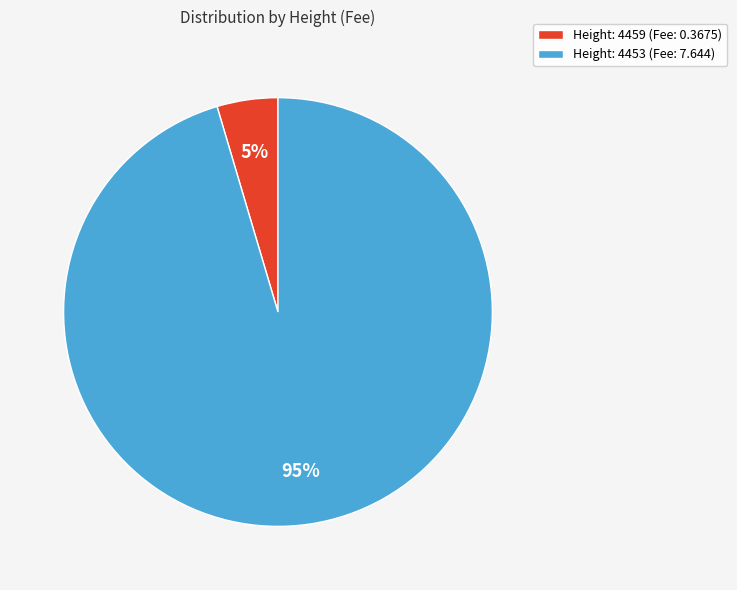

Which category has the smallest portion of the pie?

Height: 4459